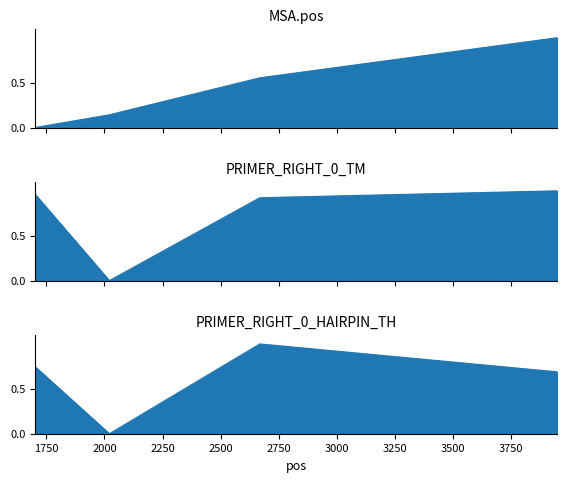

Reading right to left, transcribe all the data shown in this chart.

MSA.pos: 1.0	0.6	0.1	0.0
PRIMER_RIGHT_0_TM: 1.0	0.9	0.0	1.0
PRIMER_RIGHT_0_HAIRPIN_TH: 0.7	1.0	0.0	0.7